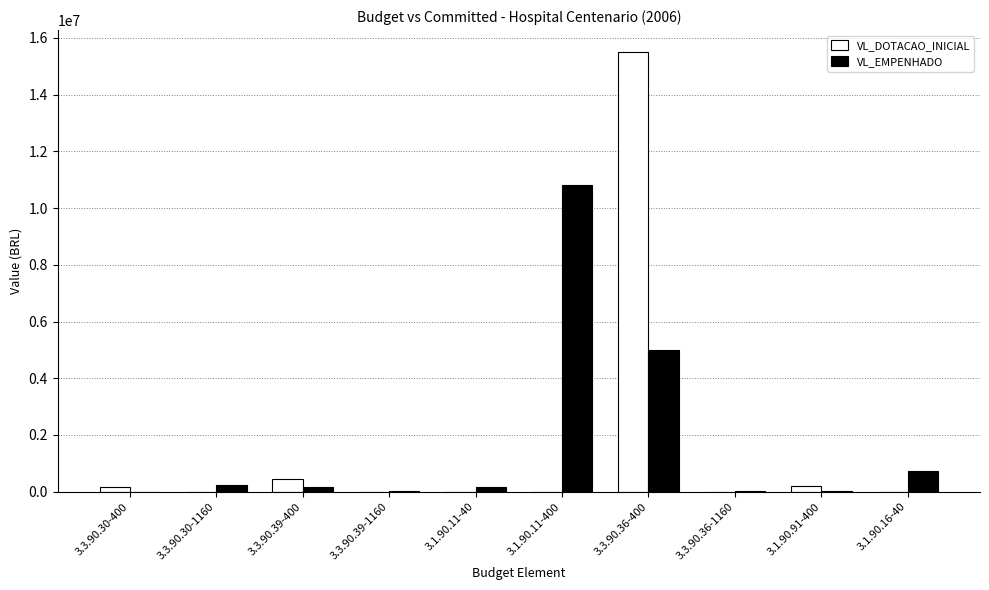

At which category is the sum across all series the highest?

3.3.90.36-400